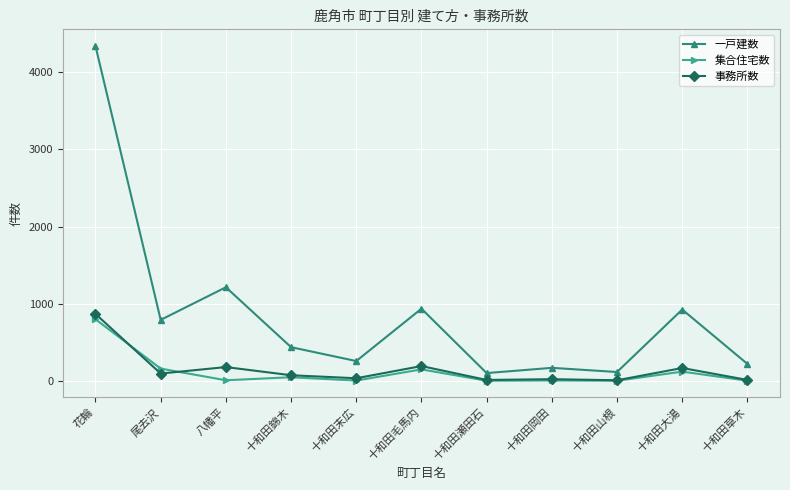

In 事務所数, how many points are lower than both neighbors (excluding endpoints)?

4